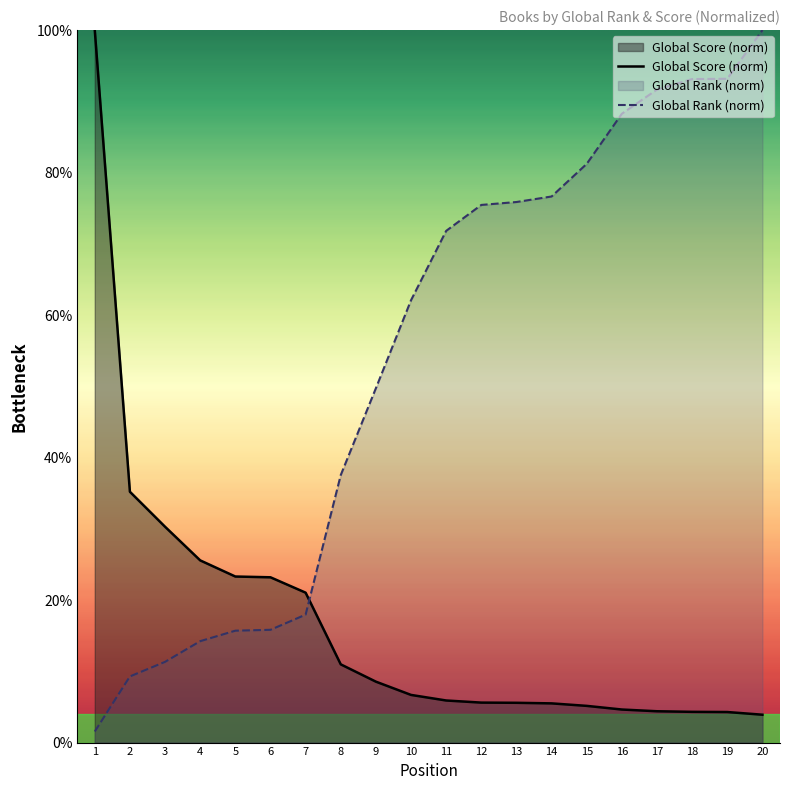

Which series ends up on top after the final intersection of Global Score and Global Rank?

Global Rank